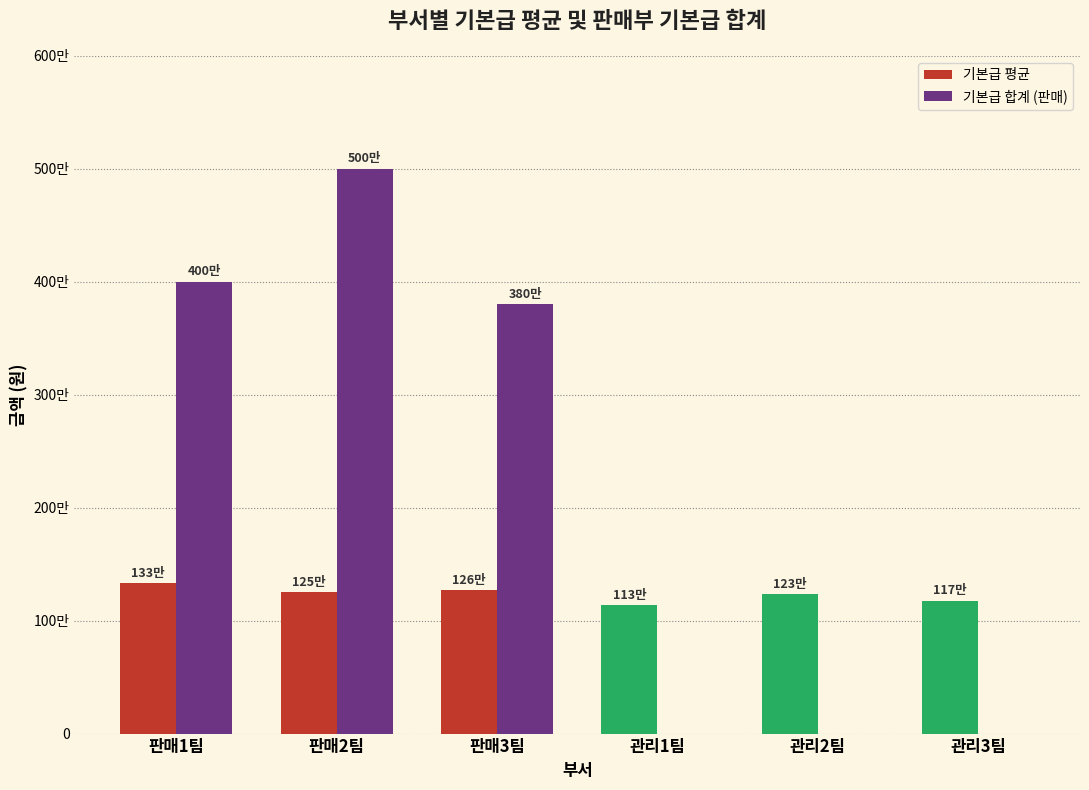

Are the bars grouped side by side (vs. stacked)?

Yes